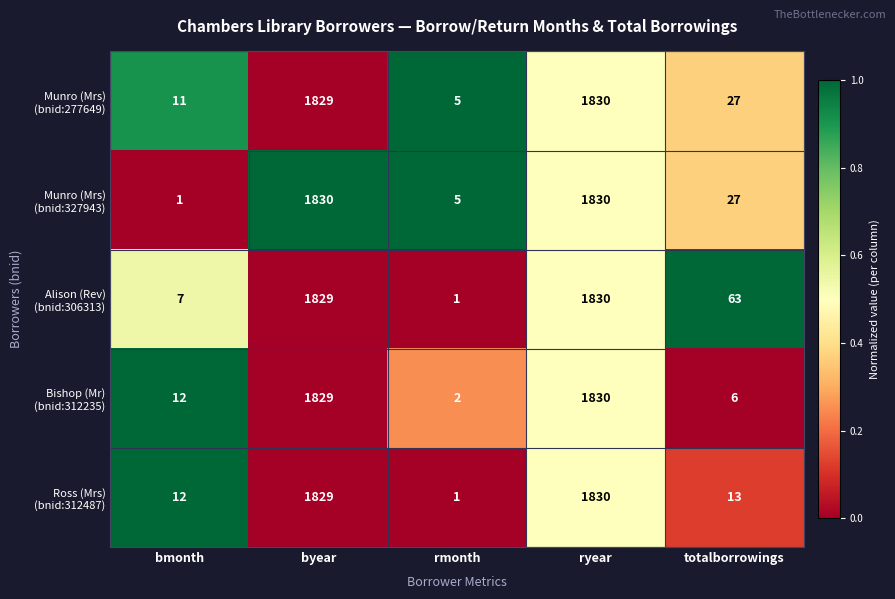

What is the greatest value displayed?

1830